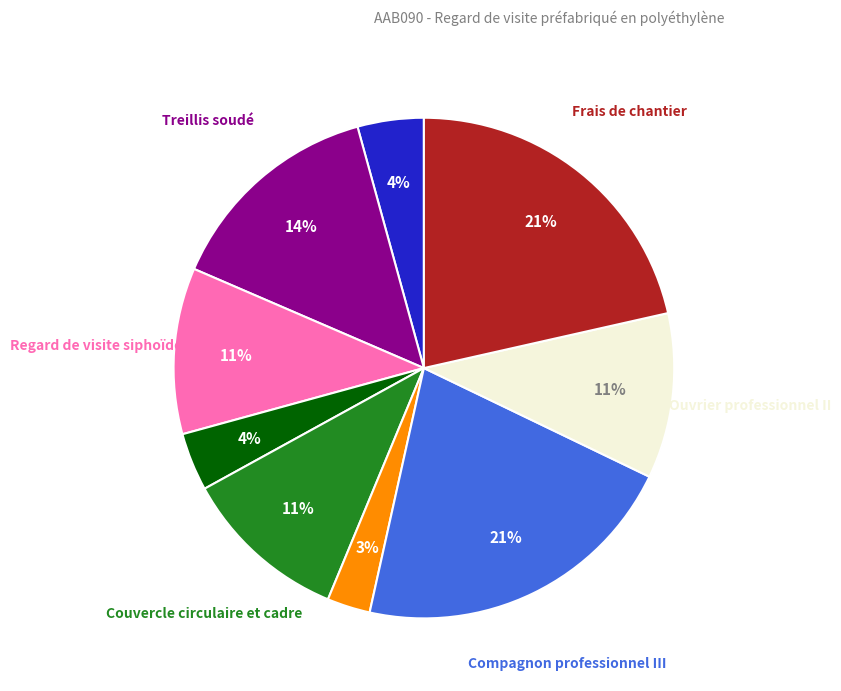

To the nearest percent, what is the average slice percentage?

11%